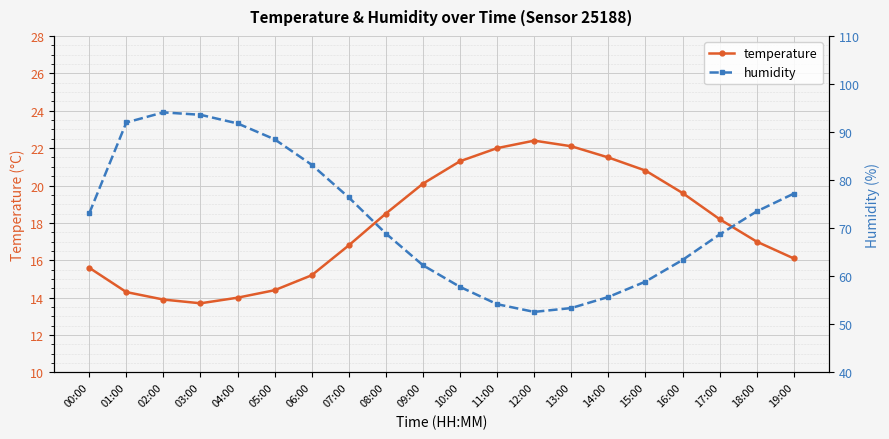

In humidity, how many points are higher than both neighbors (excluding endpoints)?

1